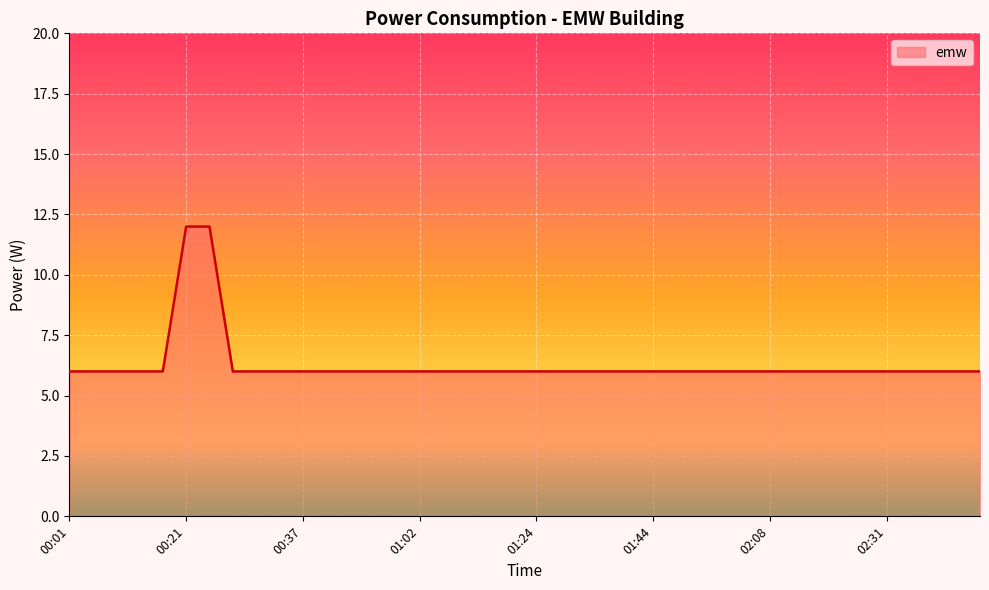

What is the difference between the maximum and minimum values?

6